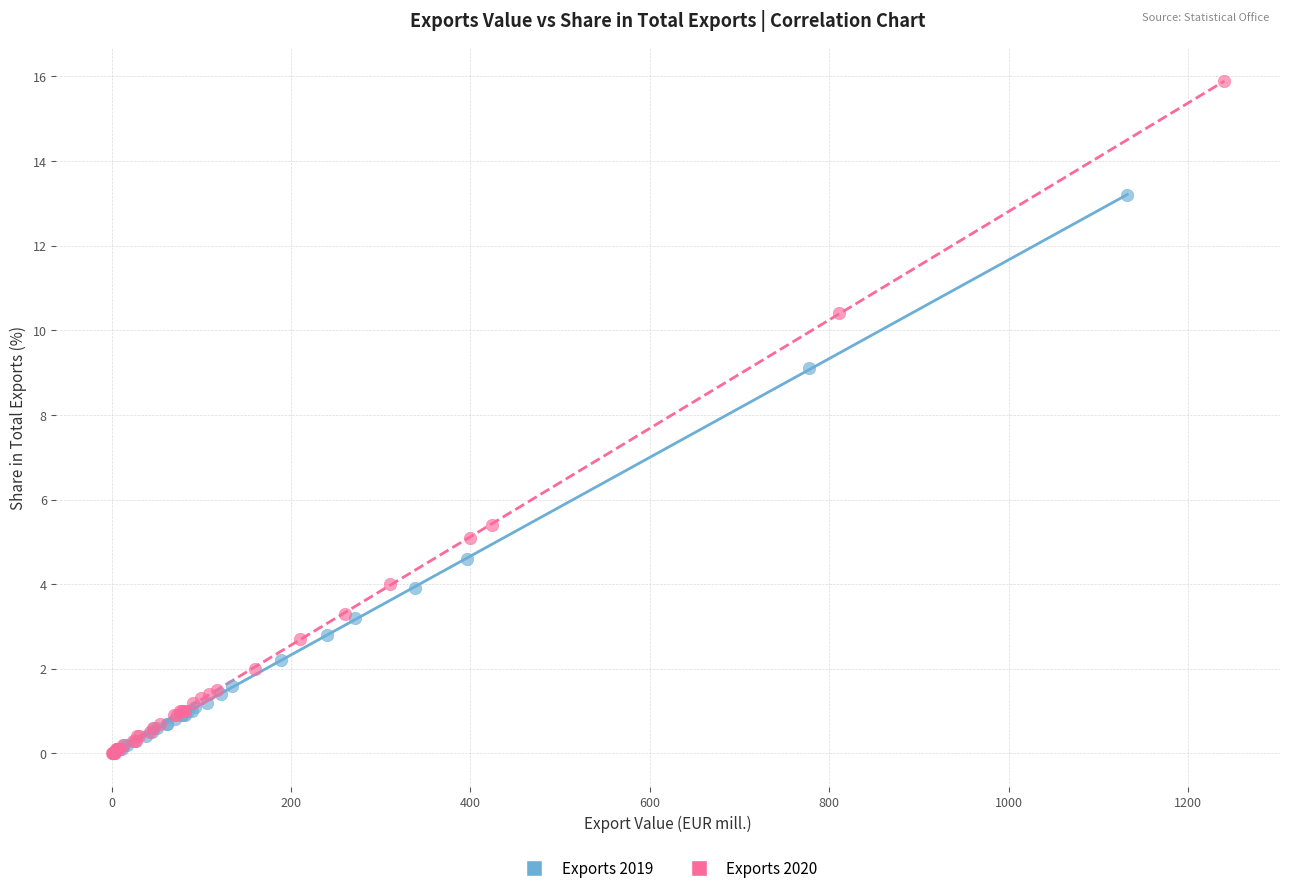

Which series has the largest Y range (max minus min)?

Exports 2020